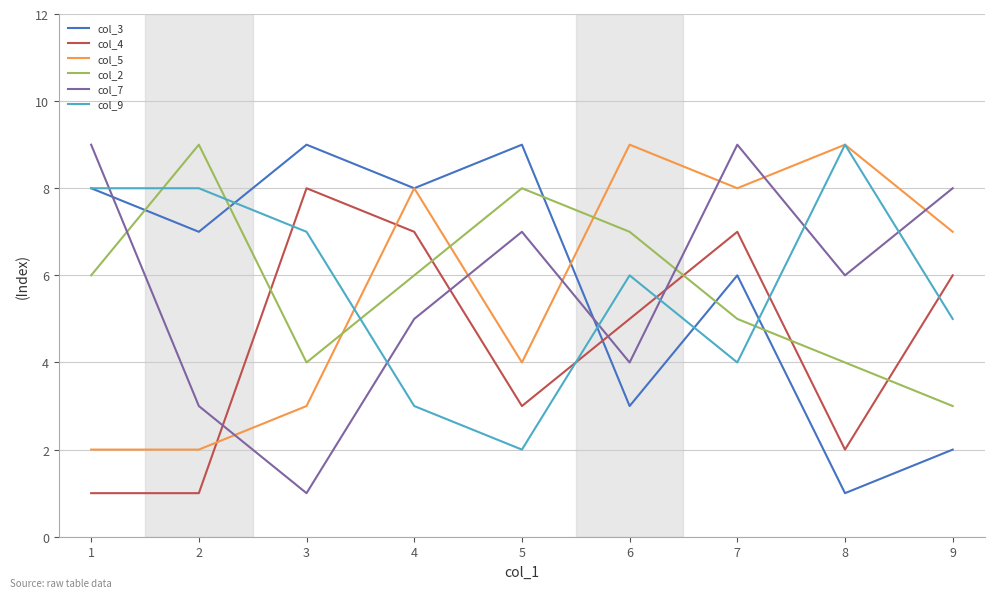

True or false: col_2 has more than 1 points higher than both neighbors.

True